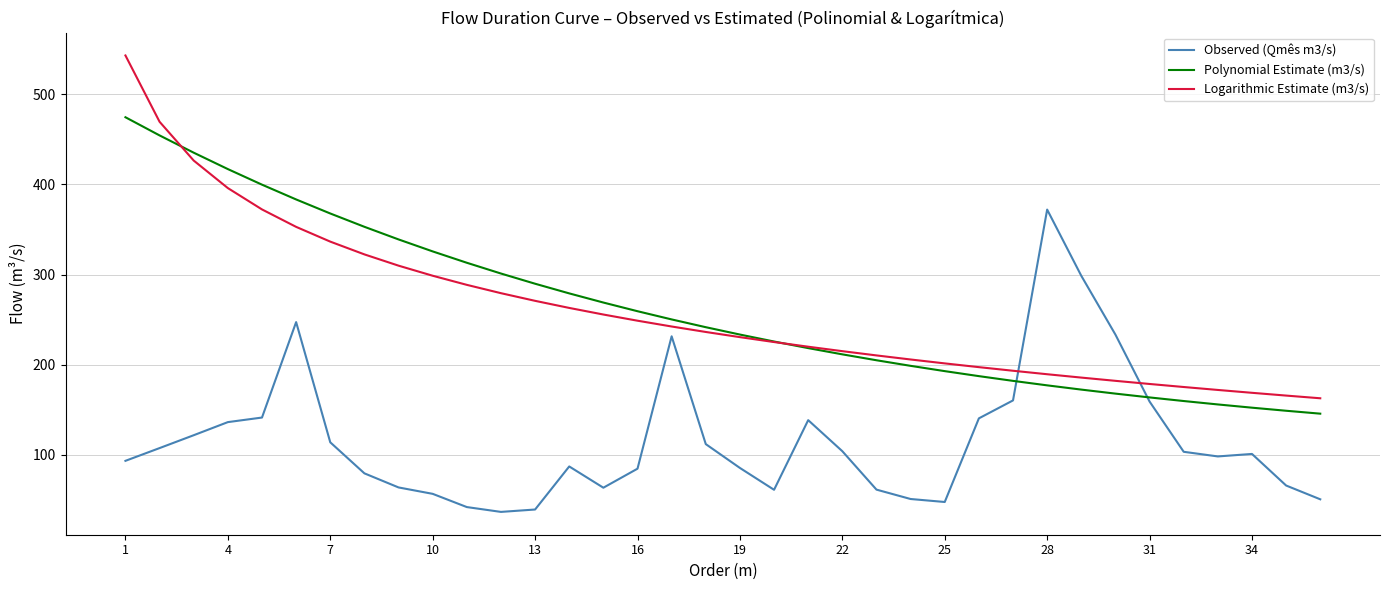

List the series in order of their peak value, highest first.

Logarithmic Estimate (m3/s), Polynomial Estimate (m3/s), Observed (Qmês m3/s)